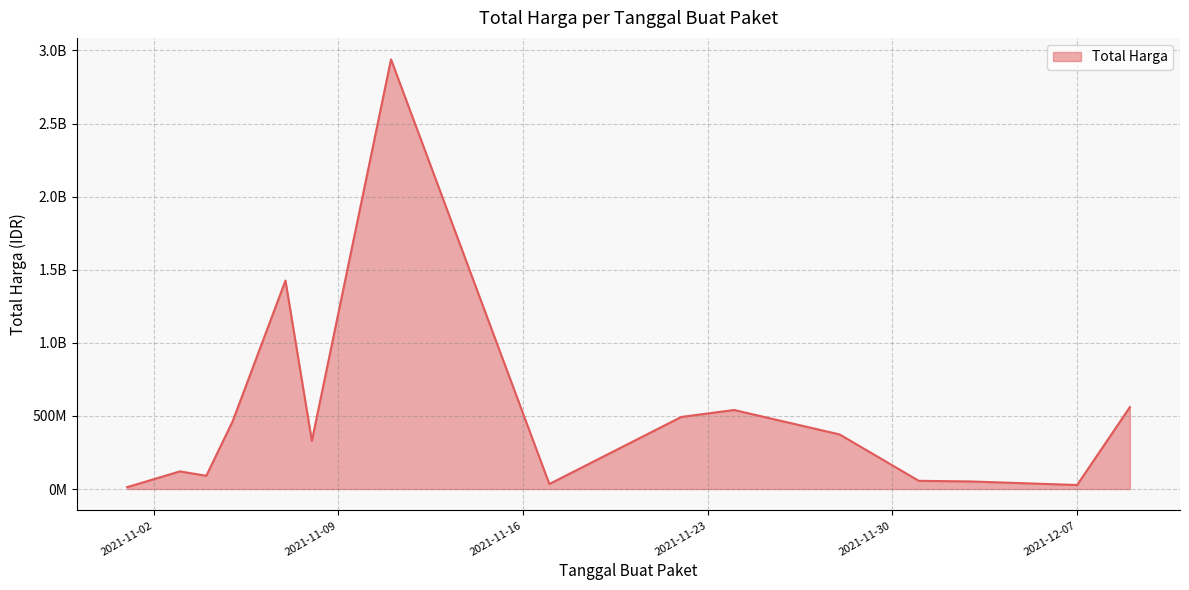

Does the chart have visible grid lines?

Yes